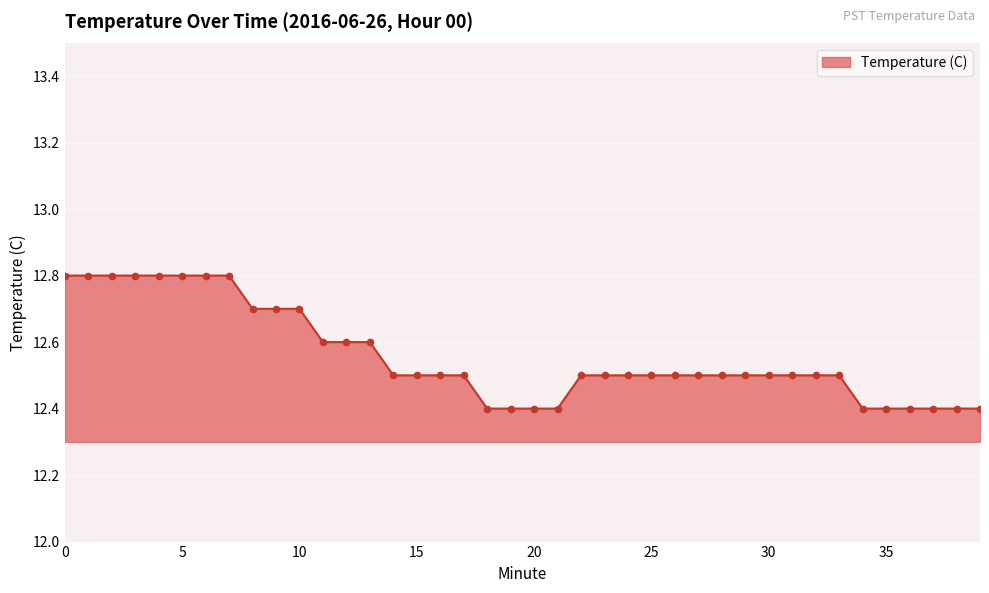

What is the minimum value shown in the chart?

12.4